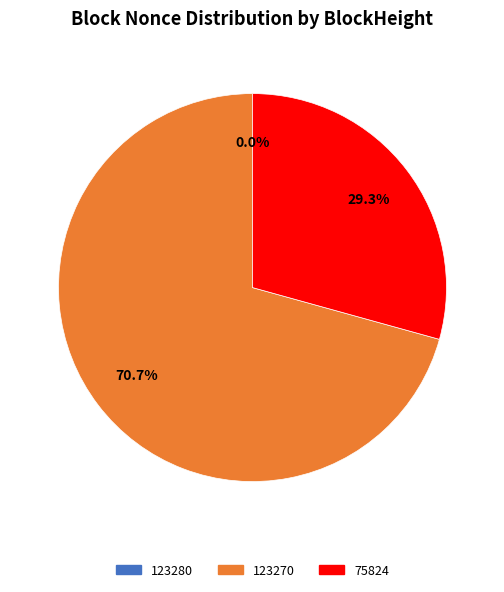

To the nearest percent, what is the average slice percentage?

33%